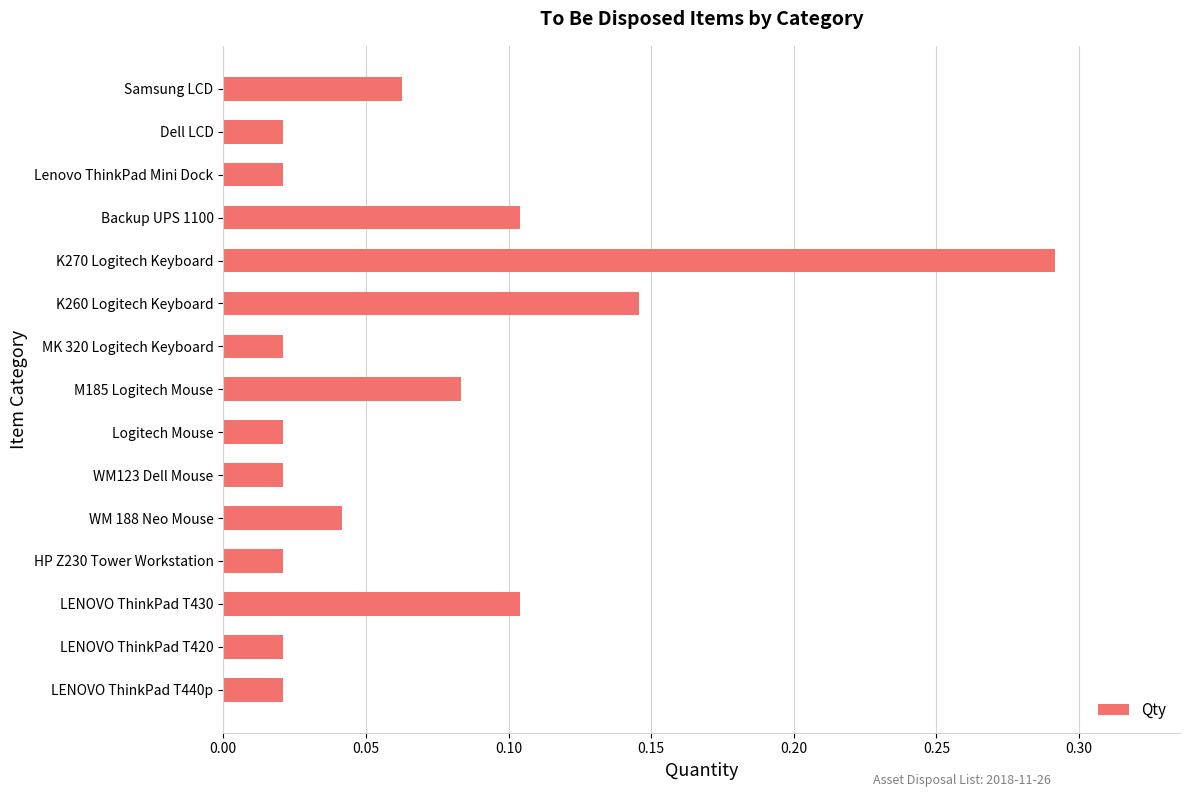

Does the chart contain stacked bars?

No